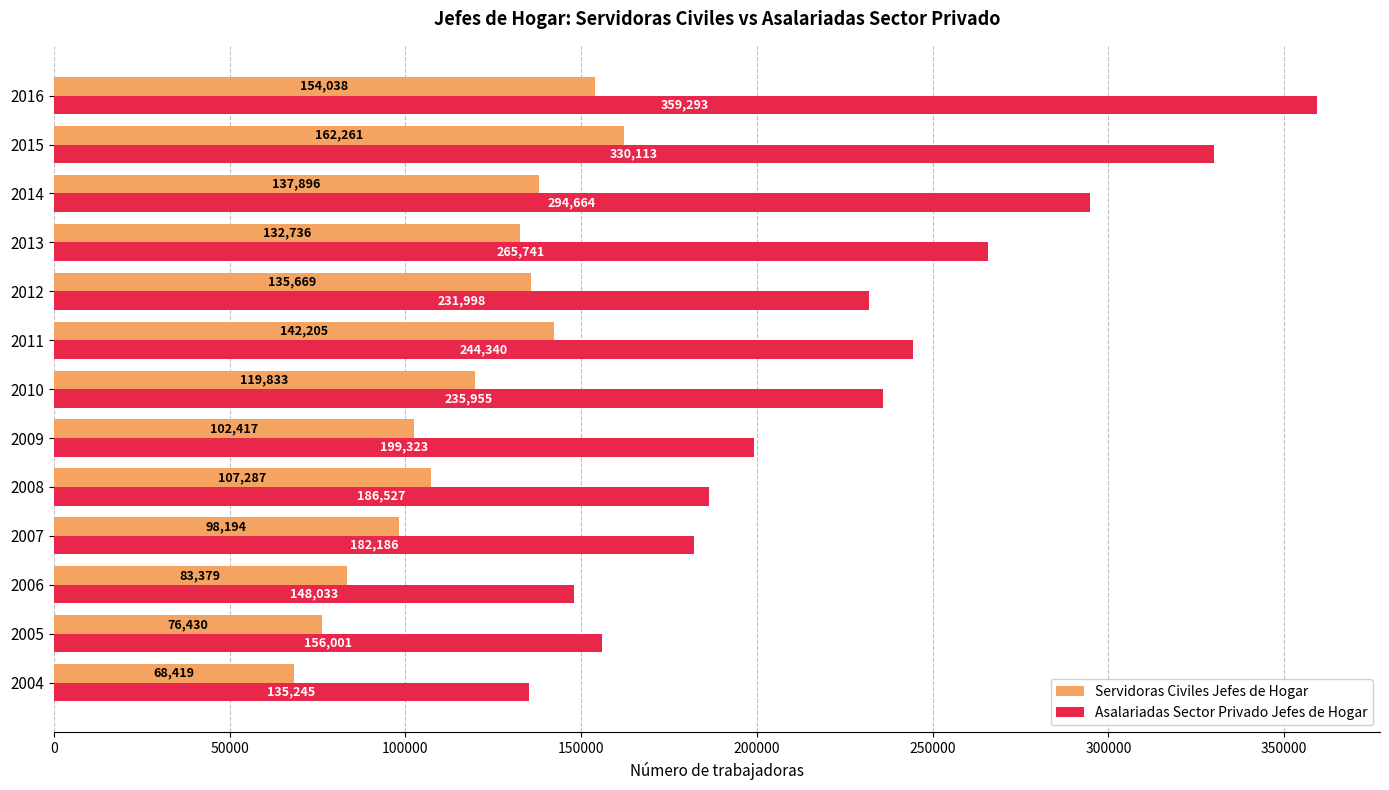

At which label is Asalariadas Sector Privado Jefes de Hogar closest to 247269?

2011